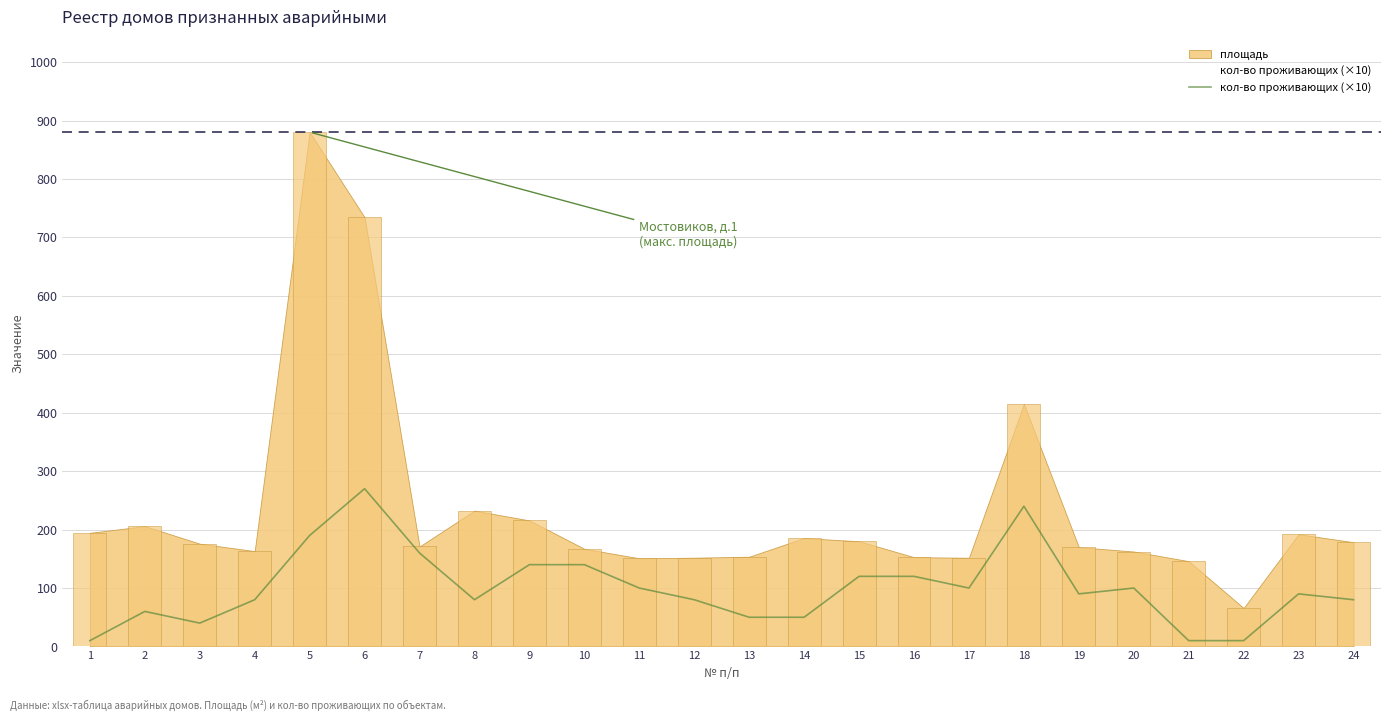

Approximately how many times larger is the value at 12 compared to 5?

0.4